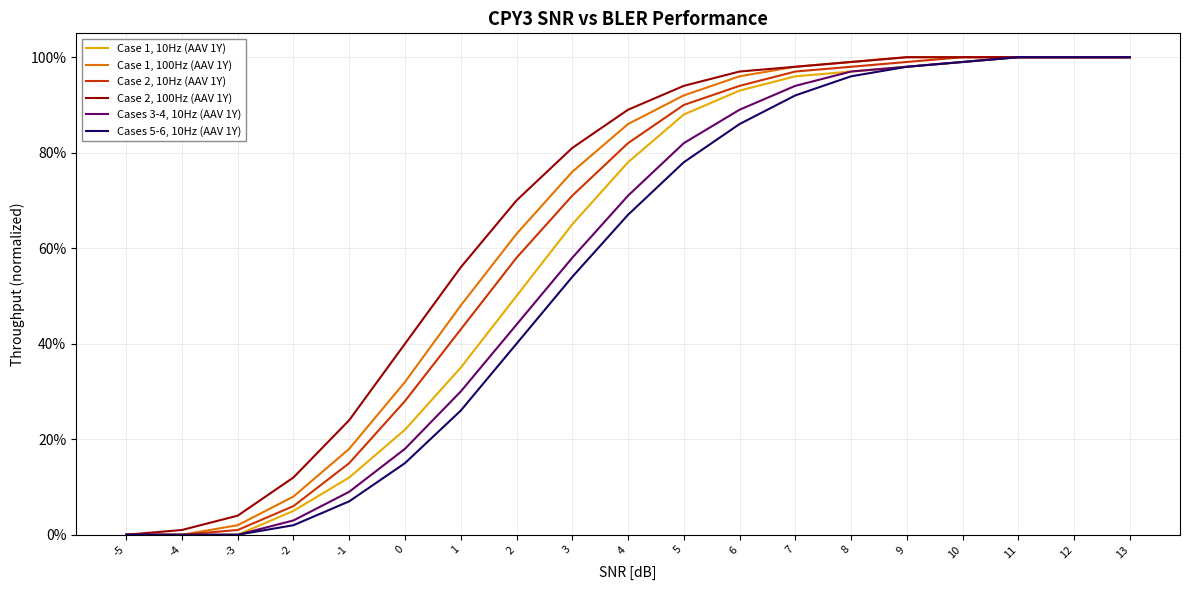

True or false: Cases 3-4, 10Hz (AAV 1Y) and Cases 5-6, 10Hz (AAV 1Y) cross at least once.

False